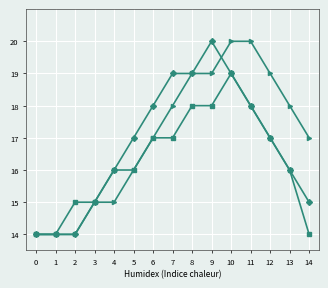

What is the smallest value displayed?

14